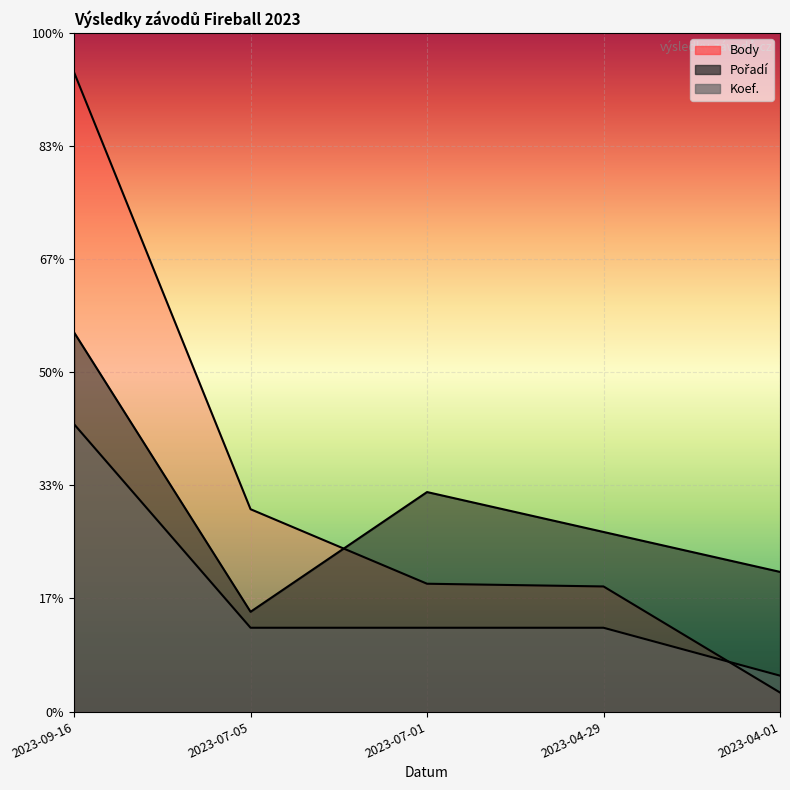

What is the label of the 5th point from the left?

2023-04-01